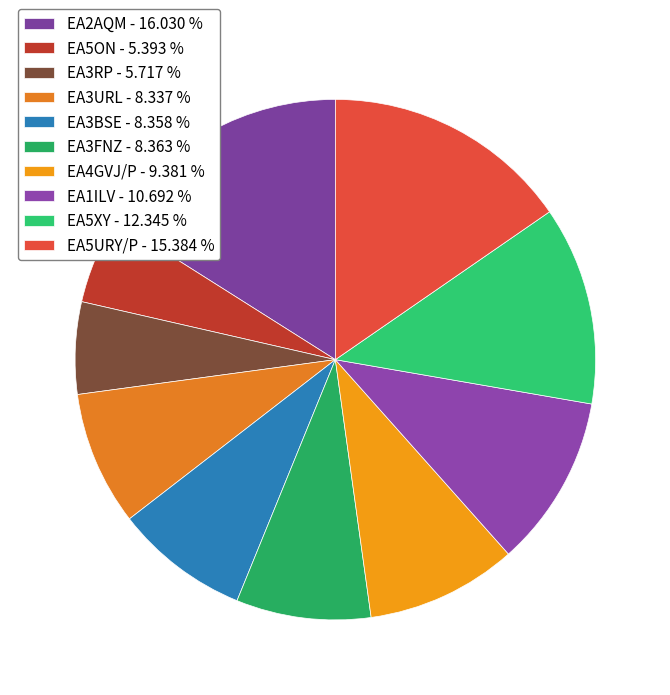

To the nearest percent, what is the difference between the EA3FNZ and EA2AQM slice percentages?

8%